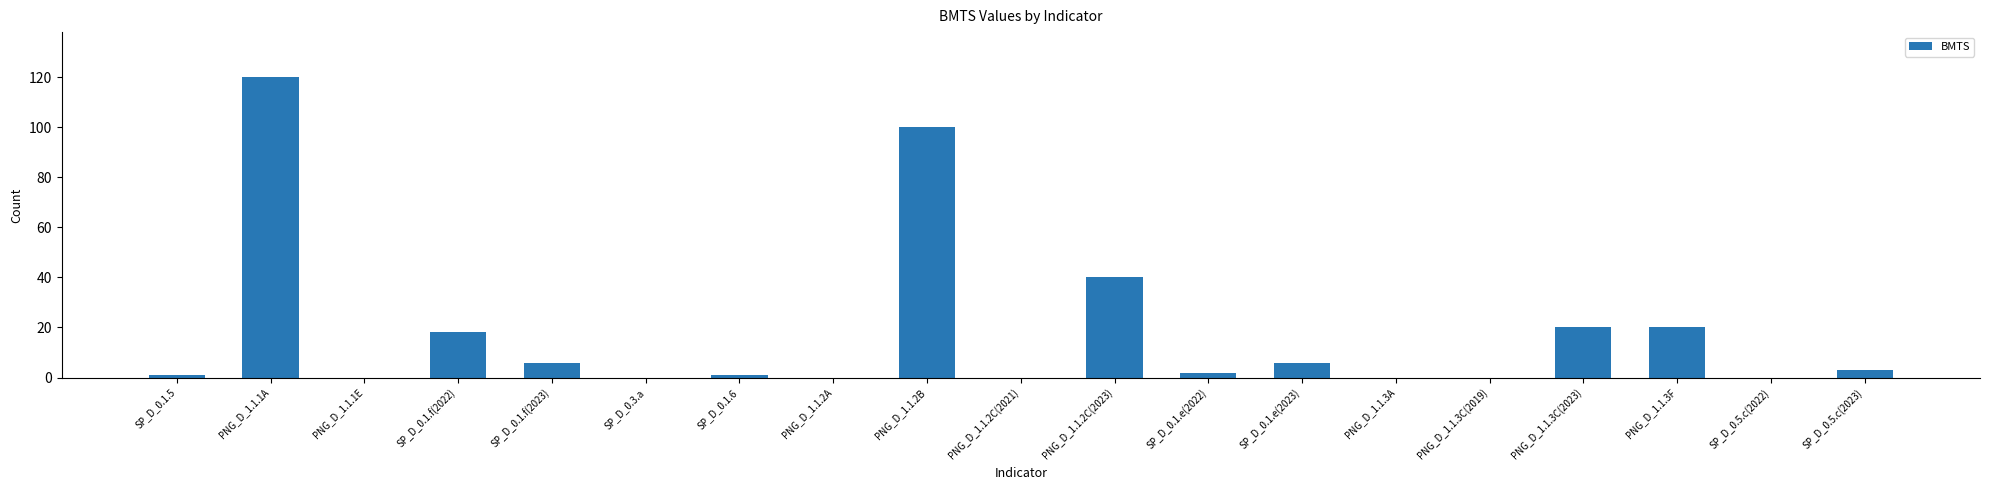

What is the ratio of the value at PNG_D_1.1.1A to the value at SP_D_0.1.e(2022)?

60.0